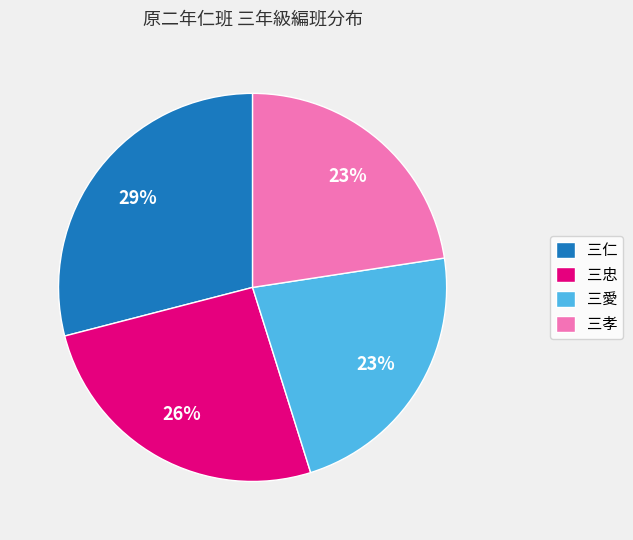

Which category has the biggest portion of the pie?

三仁